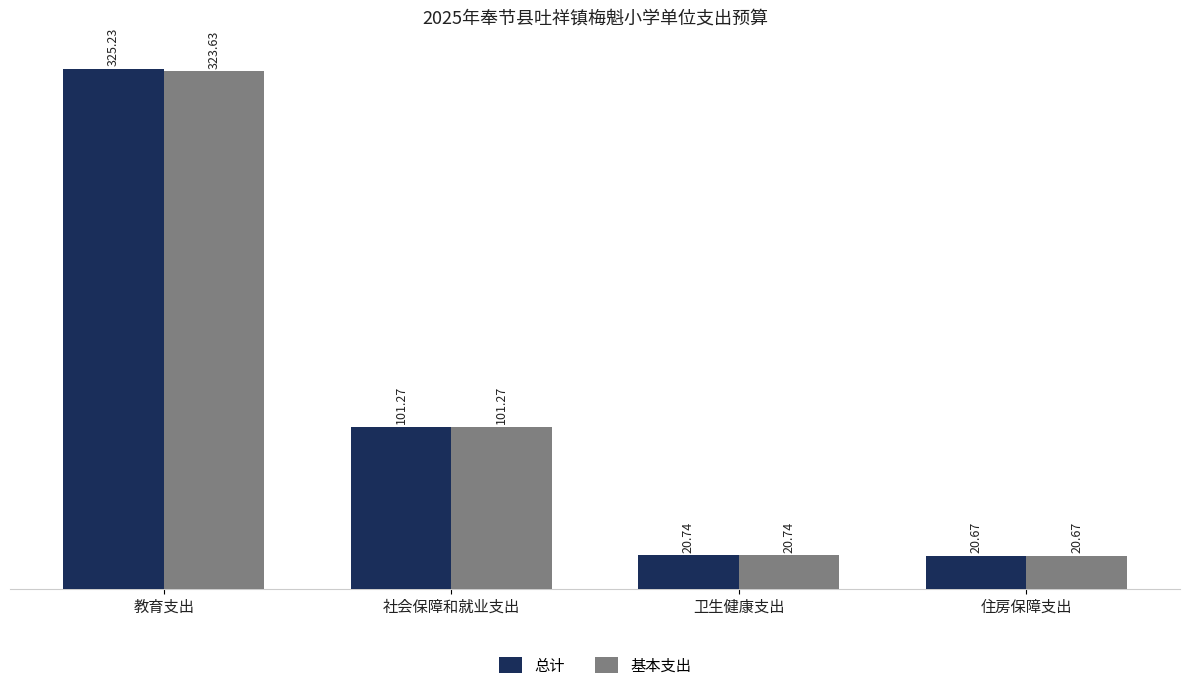

What is the difference between the maximum and minimum values in the 总计 series?

304.6